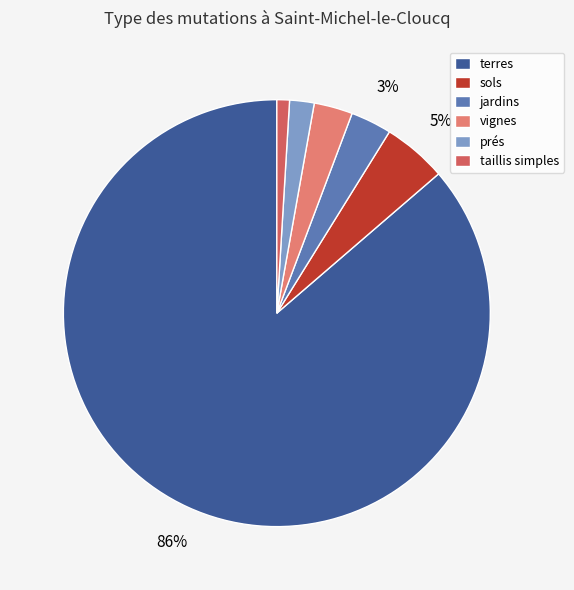

What percentage is the terres slice, to the nearest percent?

86%